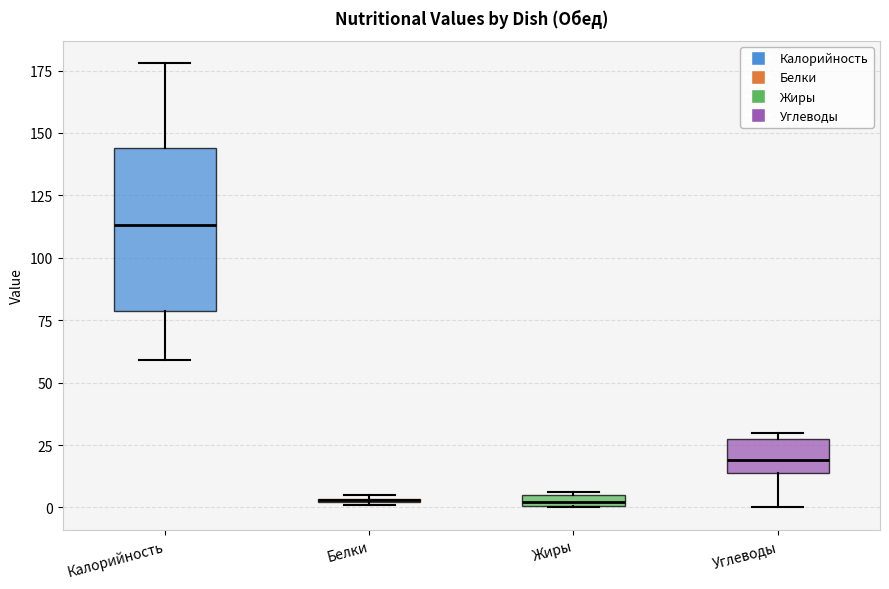

Comparing the boxes themselves (not the whiskers), which one is the tallest?

Калорийность